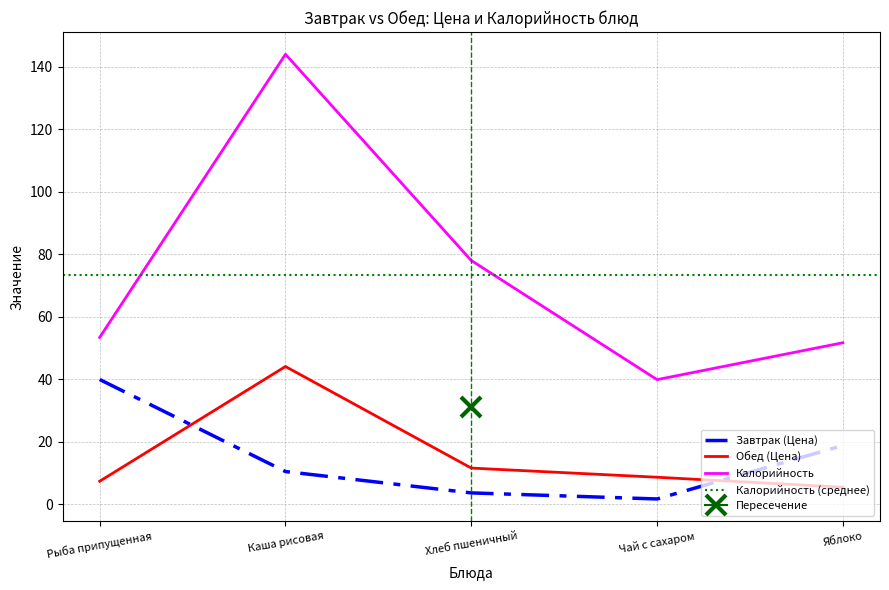

What is the difference between the Обед (Цена) values at Хлеб пшеничный and Каша рисовая?

32.5